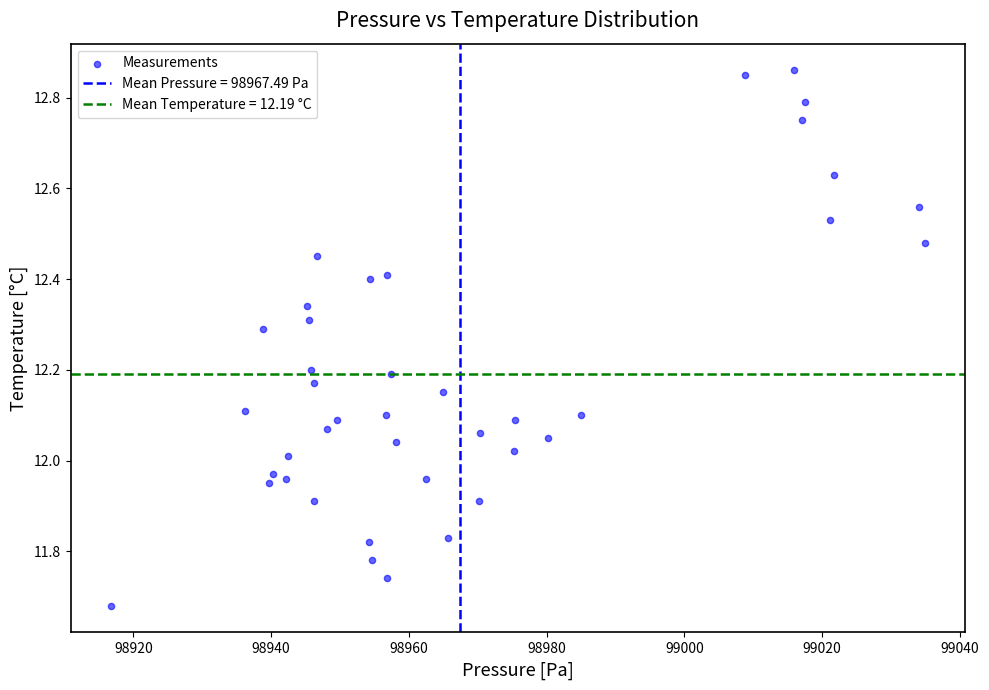

What is the range of Y values (max minus min)?

1.2